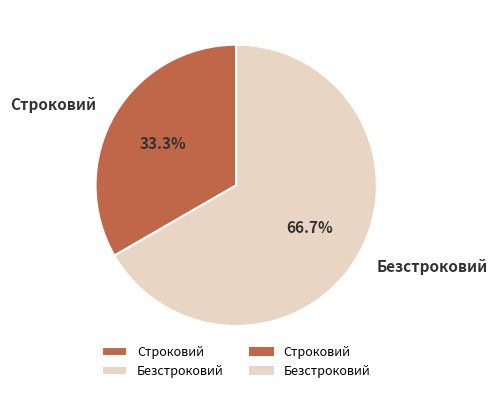

Combined, do Строковий and Безстроковий account for over 50%?

Yes